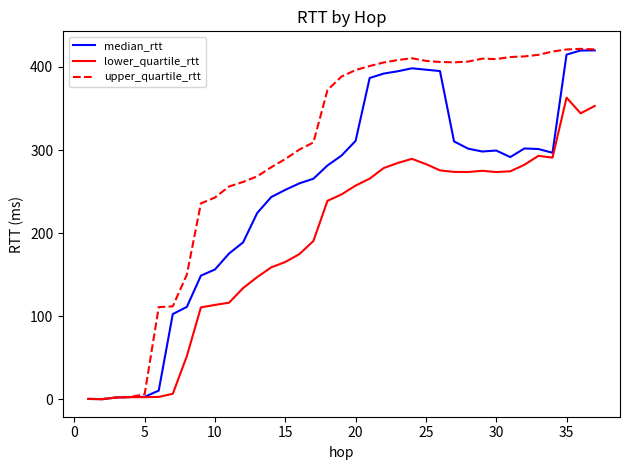

List the series in order of their overall mean, lowest first.

lower_quartile_rtt, median_rtt, upper_quartile_rtt